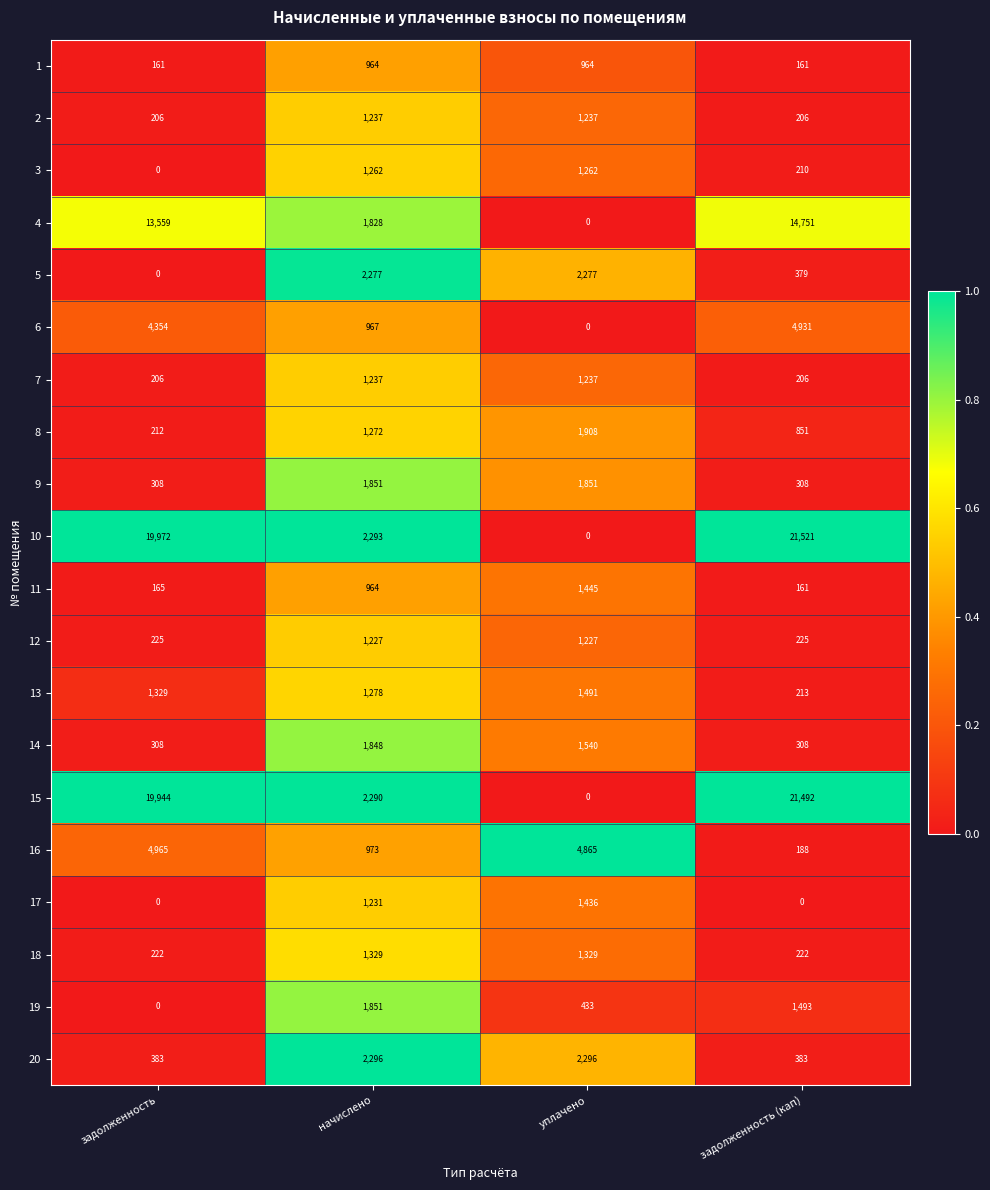

The value of 1 at уплачено is 1493. True or false?

False